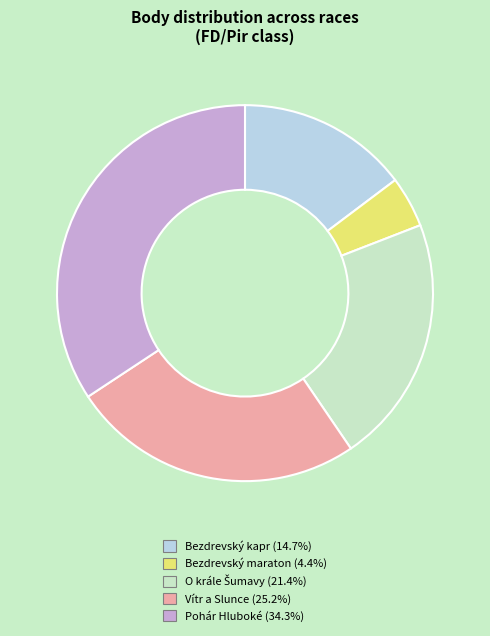

Does any single category account for the majority?

No